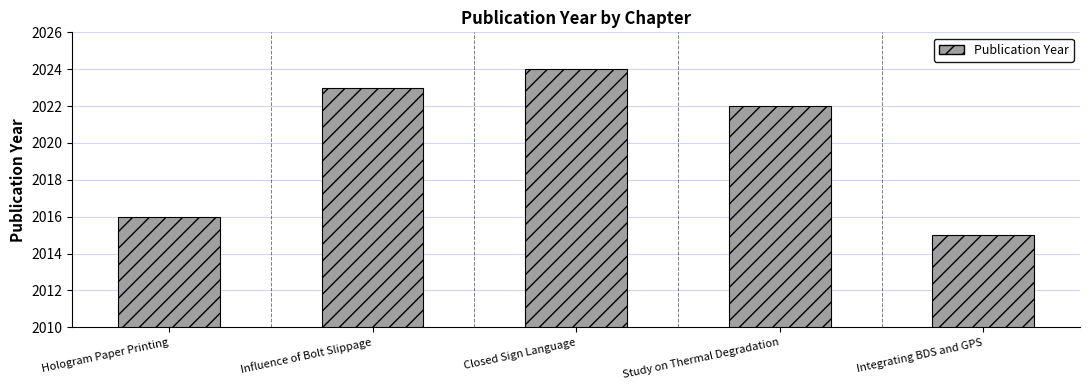

True or false: the data shows 2871 at Influence of Bolt Slippage.

False